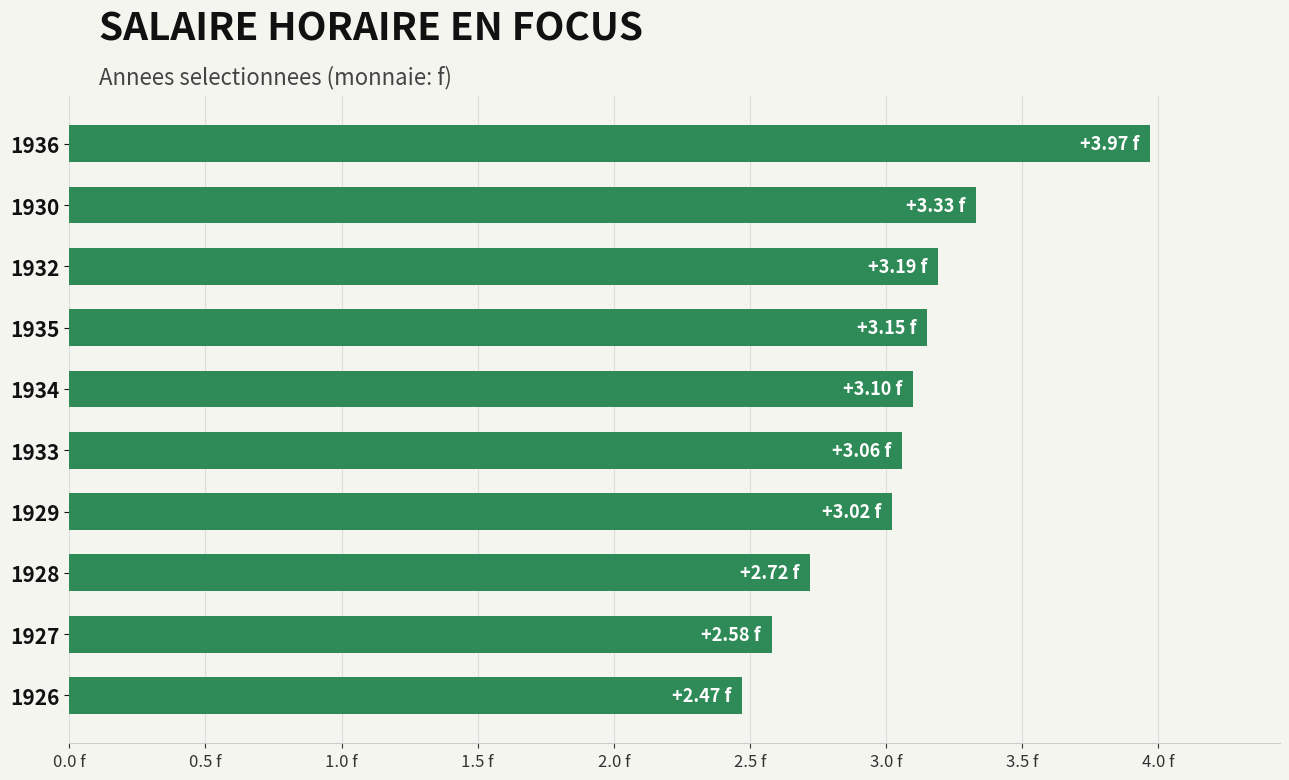

What is the greatest value displayed?

4.0